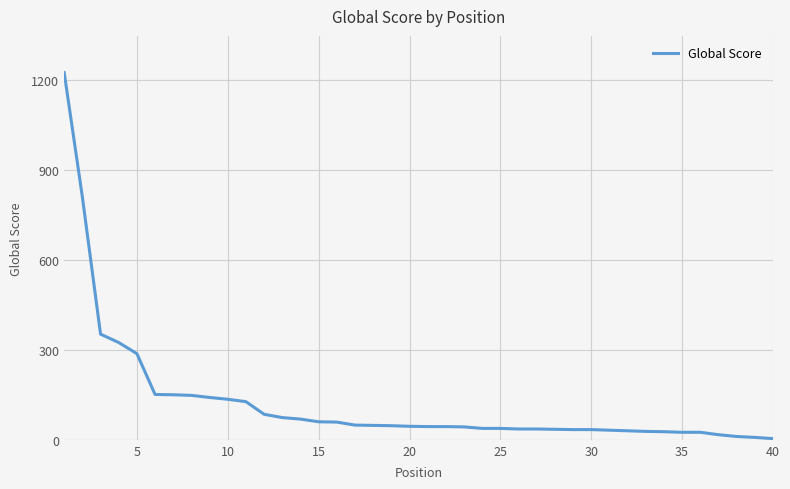

What is the maximum value shown in the chart?

1223